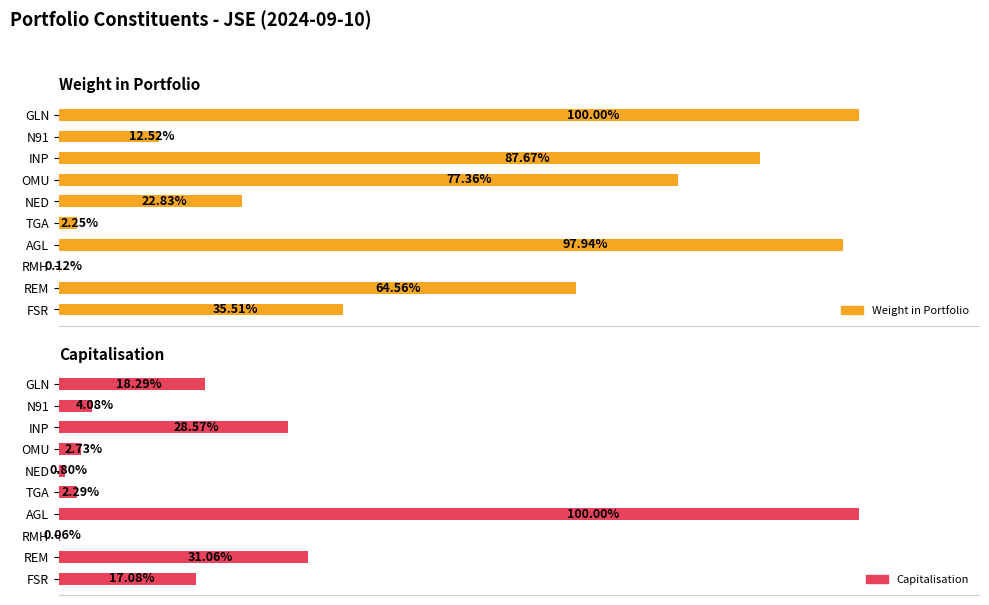

Which series has the largest total across all categories?

Weight in Portfolio